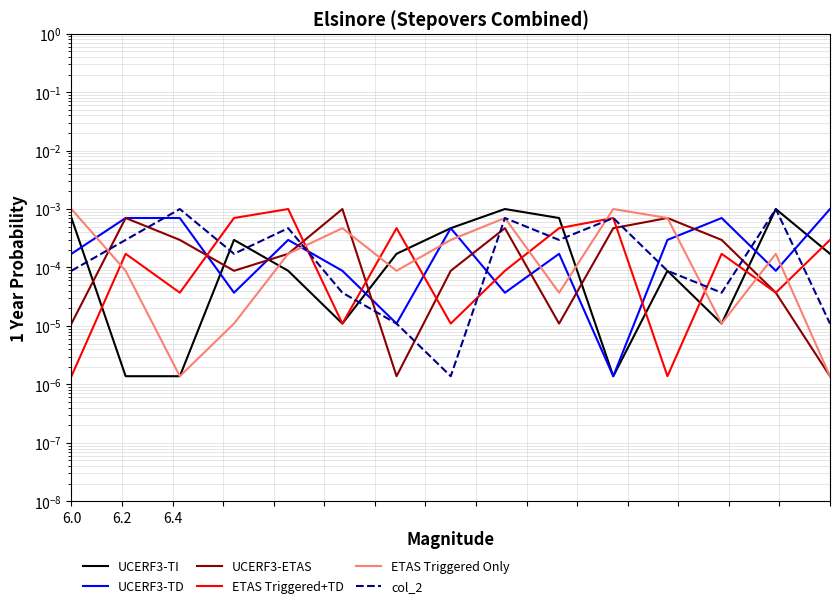

Which category has the lowest value across all series?

6.2